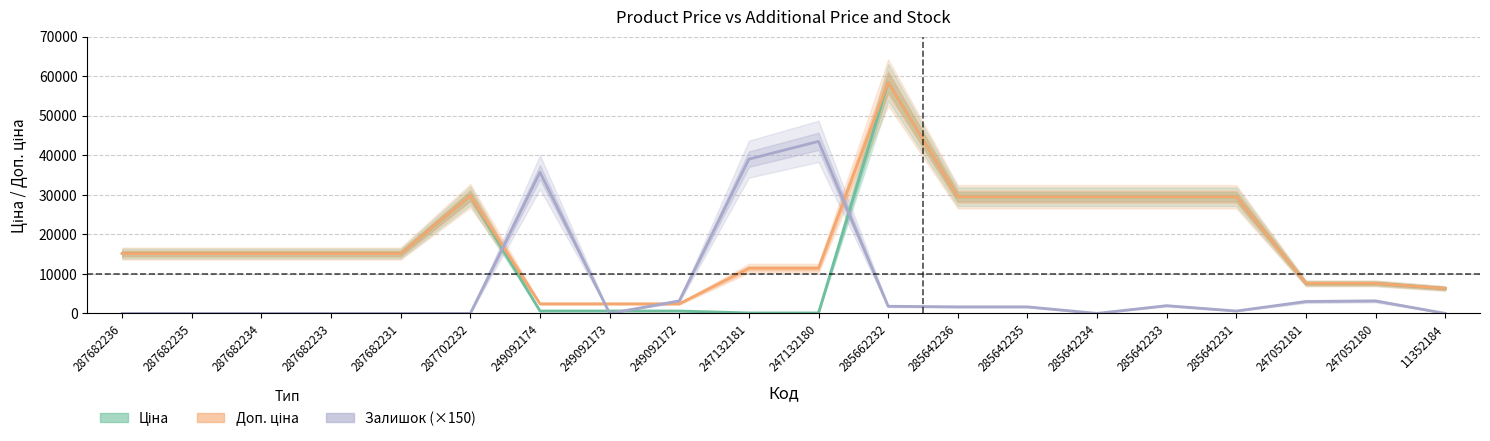

How many lines are shown in the chart?

3